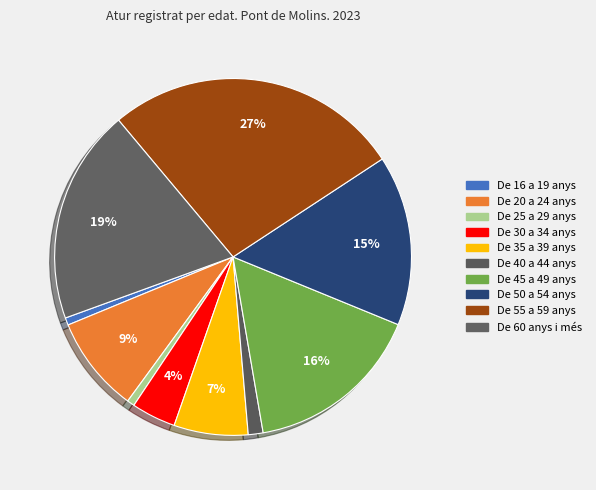

To the nearest percent, what is the average slice percentage?

10%